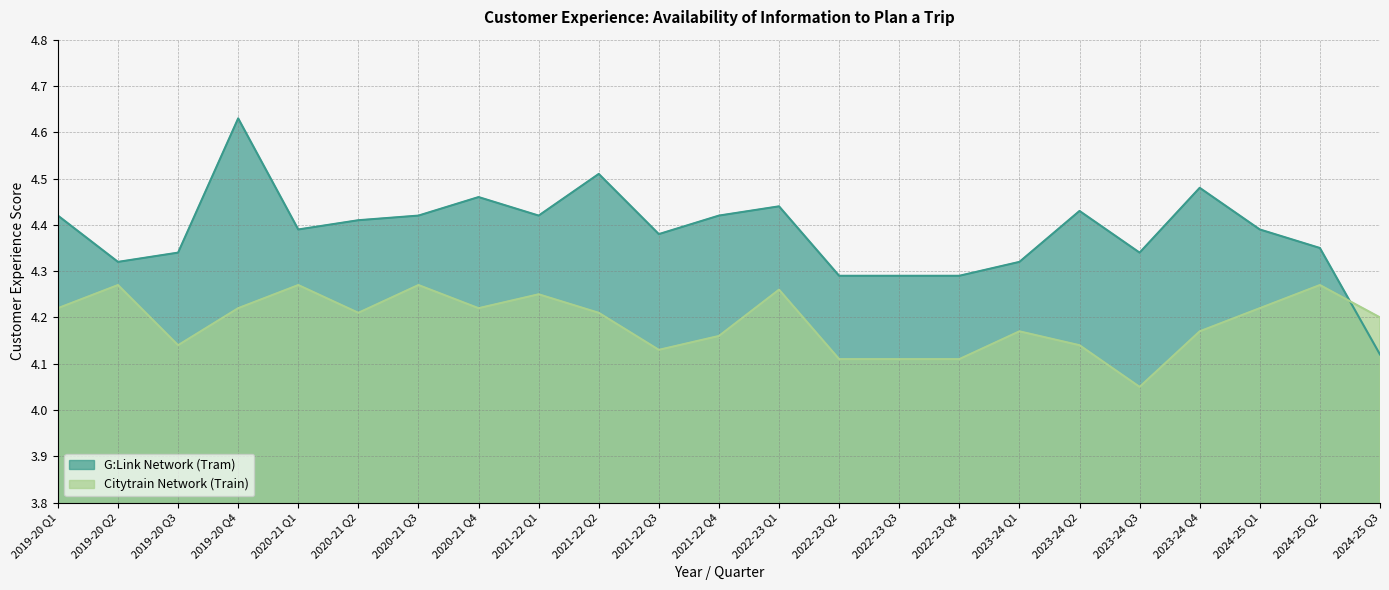

What is the sum of all Citytrain Network (Train) values?

96.4